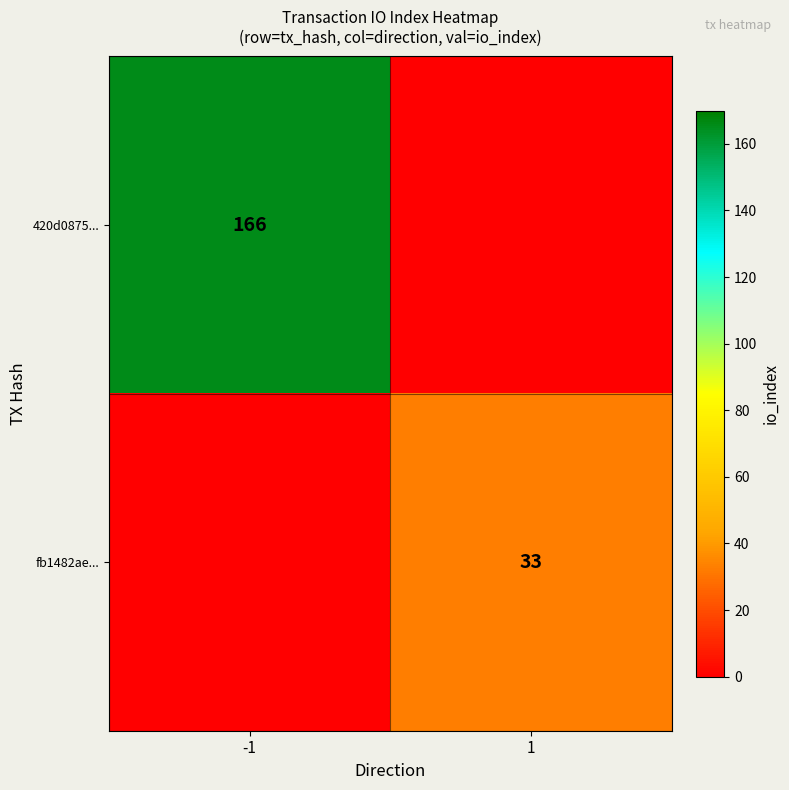

The value of 420d0875... at -1 is 166. True or false?

True